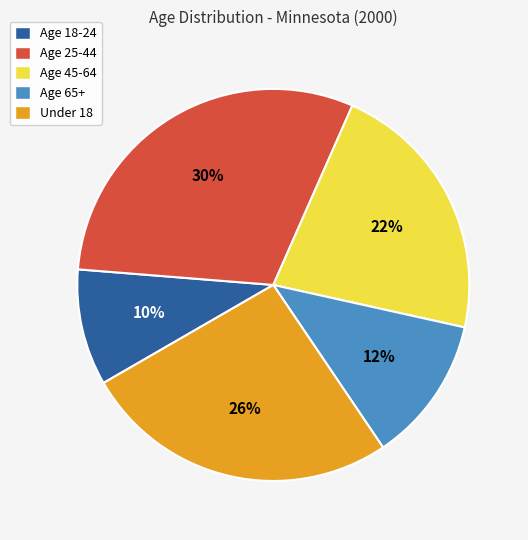

What is the ratio of the value at Age 65+ to the value at Under 18?

0.5